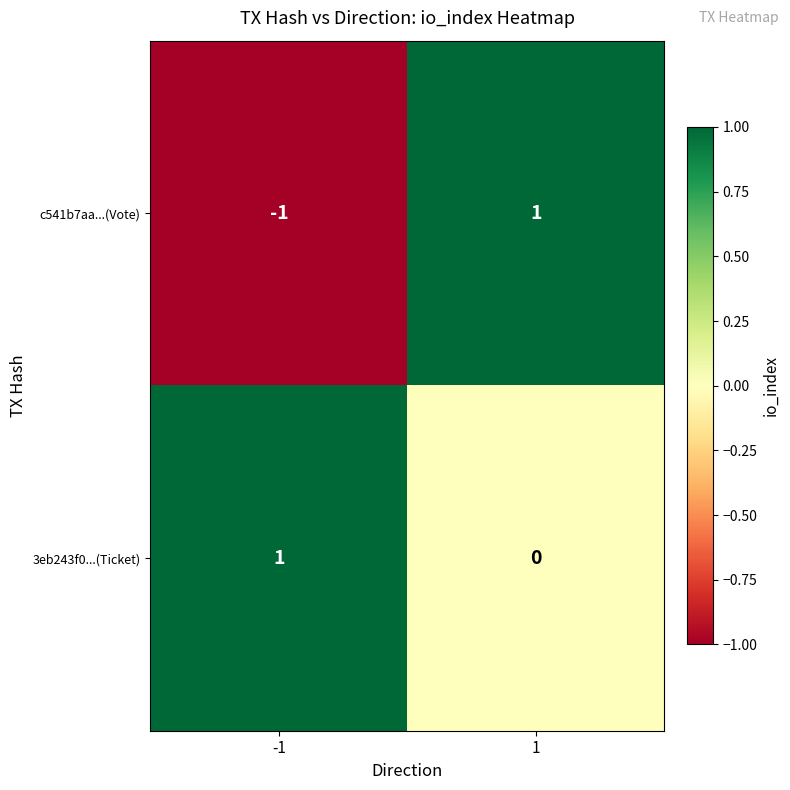

Rank the series by their average value, from lowest to highest.

c541b7aa...(Vote), 3eb243f0...(Ticket)